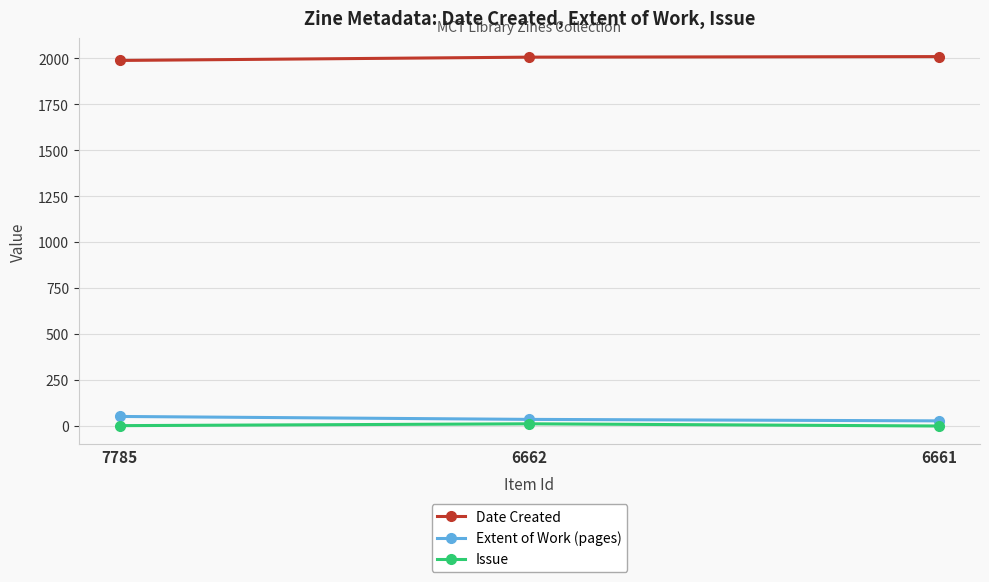

The value of Issue at 6661 is 0. True or false?

True